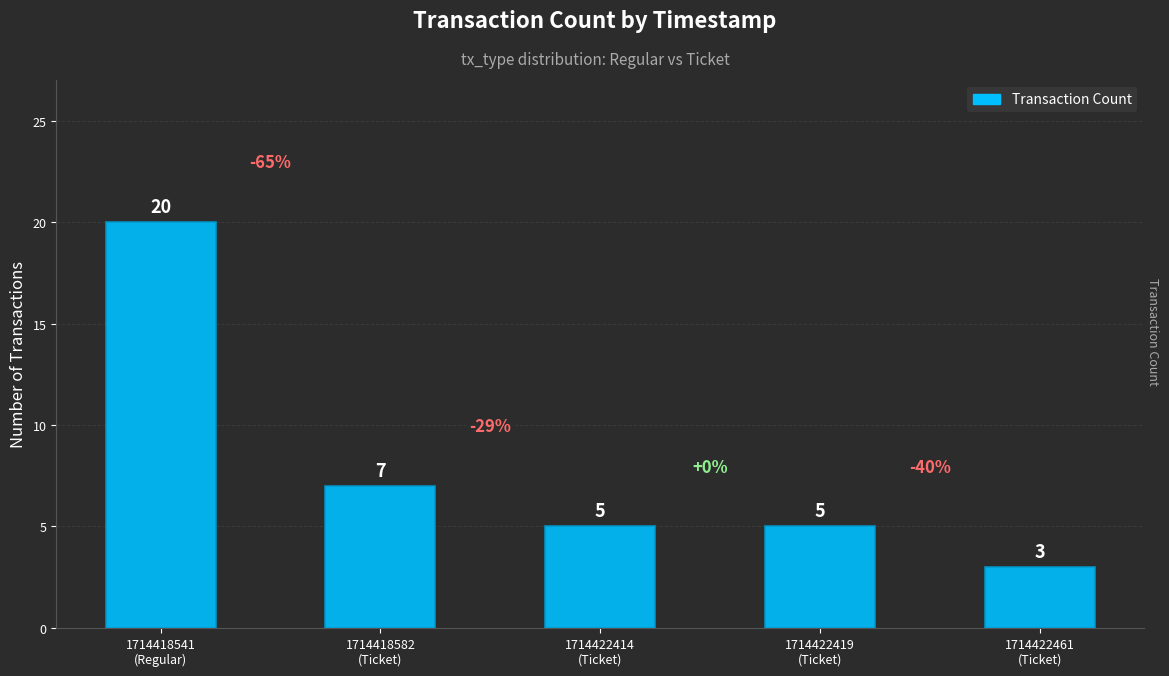

What is the difference between the maximum and minimum values?

17